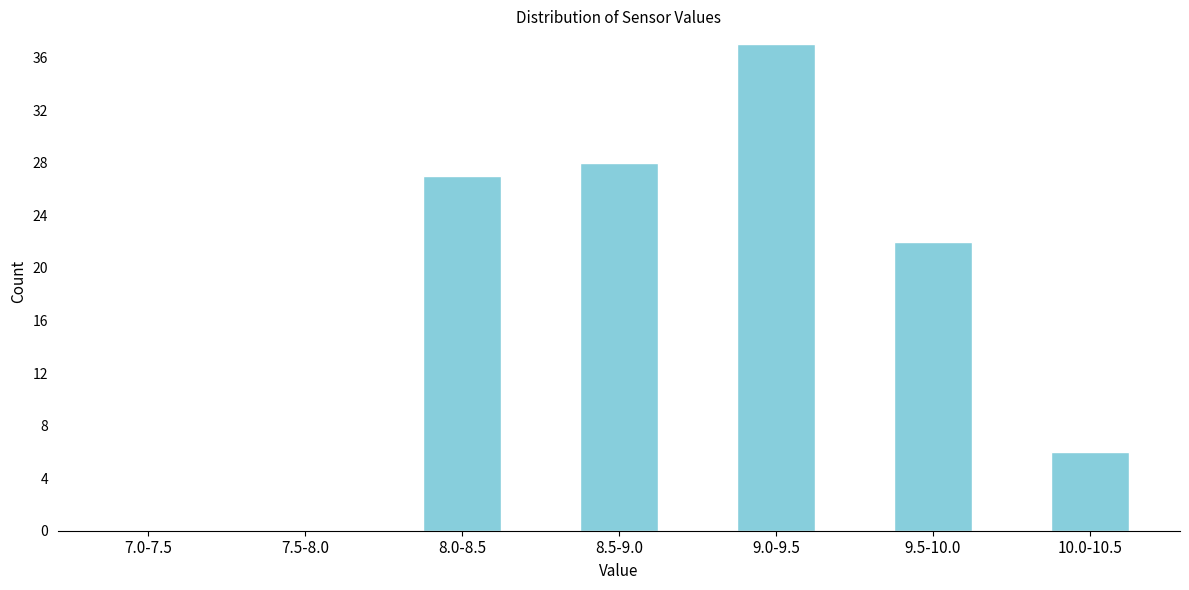

Reading left to right, list all the values displayed in this chart.

7.0-7.5=0	7.5-8.0=0	8.0-8.5=27	8.5-9.0=28	9.0-9.5=37	9.5-10.0=22	10.0-10.5=6